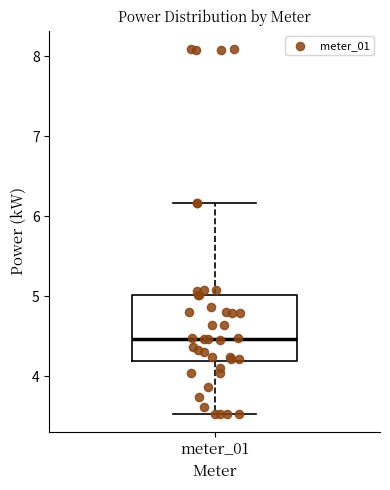

Transcribe this box plot: give where the median line is, the range the box spans, and where the two whiskers end, as read against the y-axis. The values are not printed on the chart, so give them approximately, as read against the axis.

median 4.5, box 4.2 to 5.0, whiskers 3.5 to 6.2